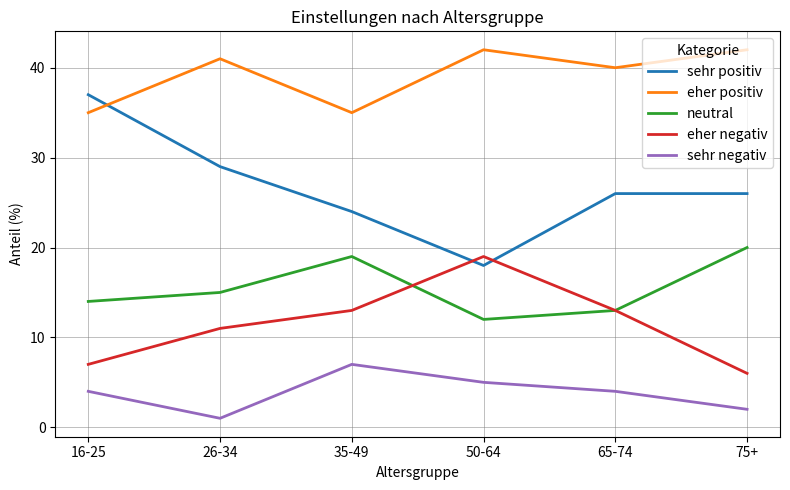

Reading right to left, what are all the values shown in this chart?

sehr positiv: 75+=26	65-74=26	50-64=18	35-49=24	26-34=29	16-25=37
eher positiv: 75+=42	65-74=40	50-64=42	35-49=35	26-34=41	16-25=35
neutral: 75+=20	65-74=13	50-64=12	35-49=19	26-34=15	16-25=14
eher negativ: 75+=6	65-74=13	50-64=19	35-49=13	26-34=11	16-25=7
sehr negativ: 75+=2	65-74=4	50-64=5	35-49=7	26-34=1	16-25=4